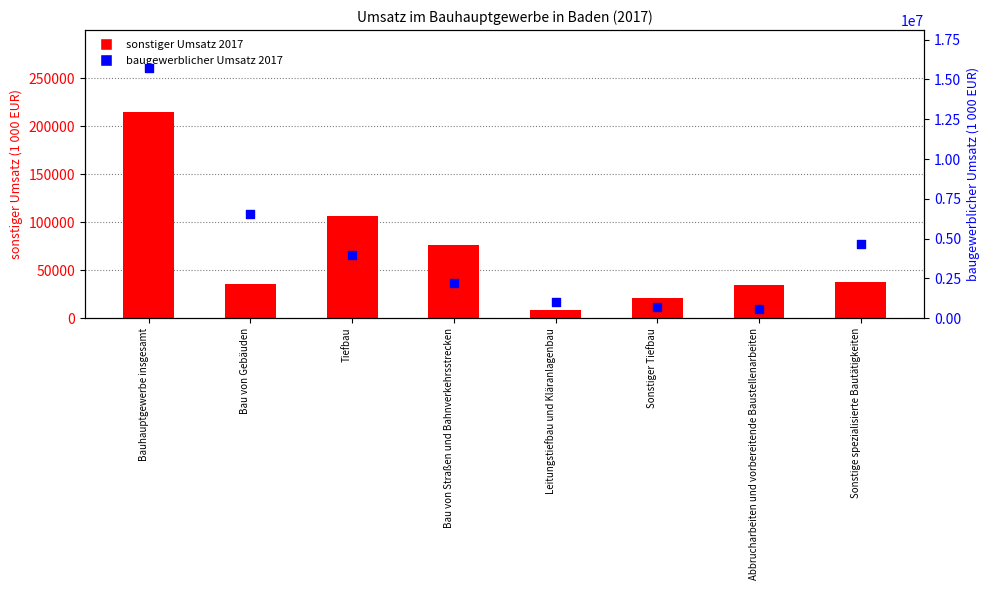

Which series has the largest Y range (max minus min)?

baugewerblicher Umsatz 2017